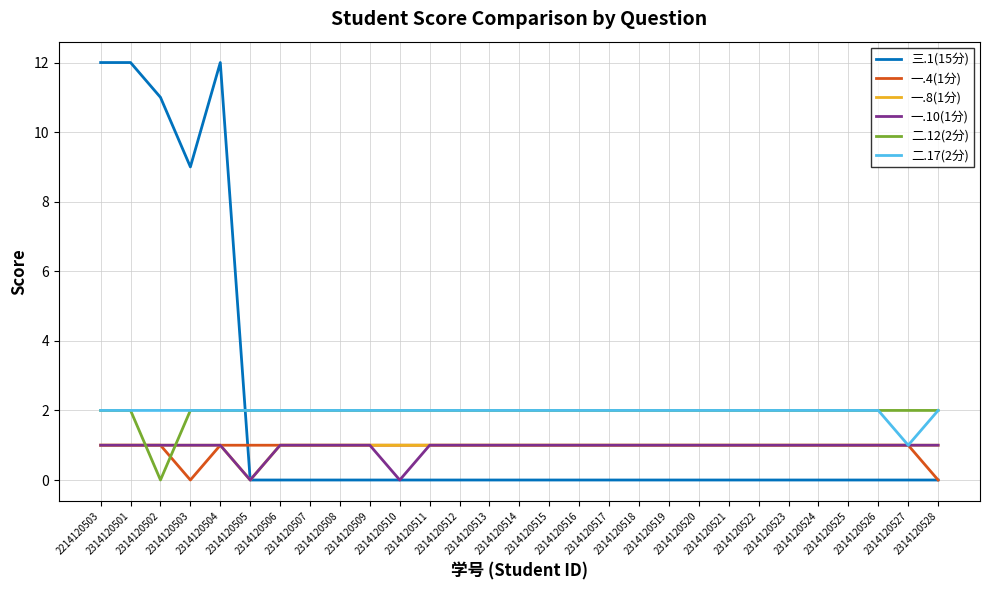

Which series has the largest range (max minus min)?

三.1(15分)